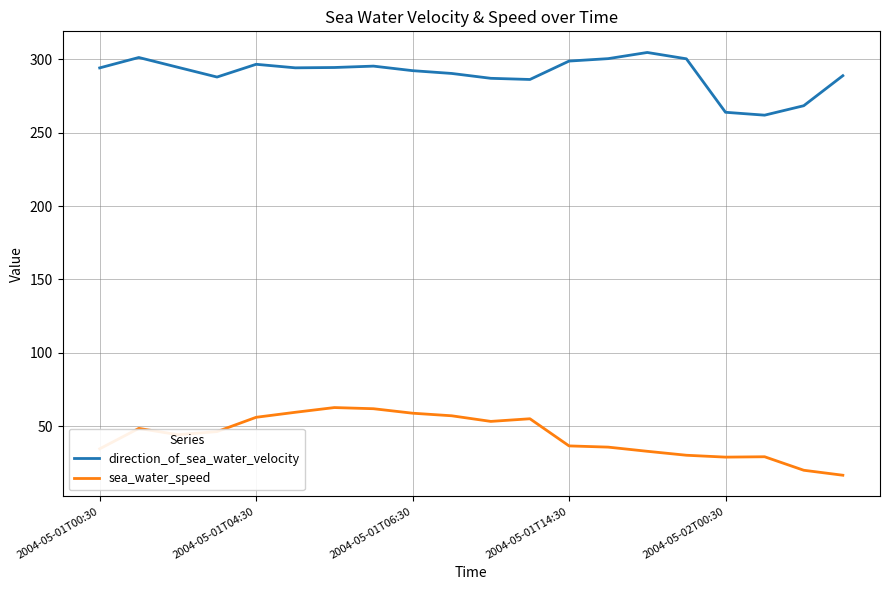

What is the difference between the maximum and minimum values in the direction_of_sea_water_velocity series?

42.7